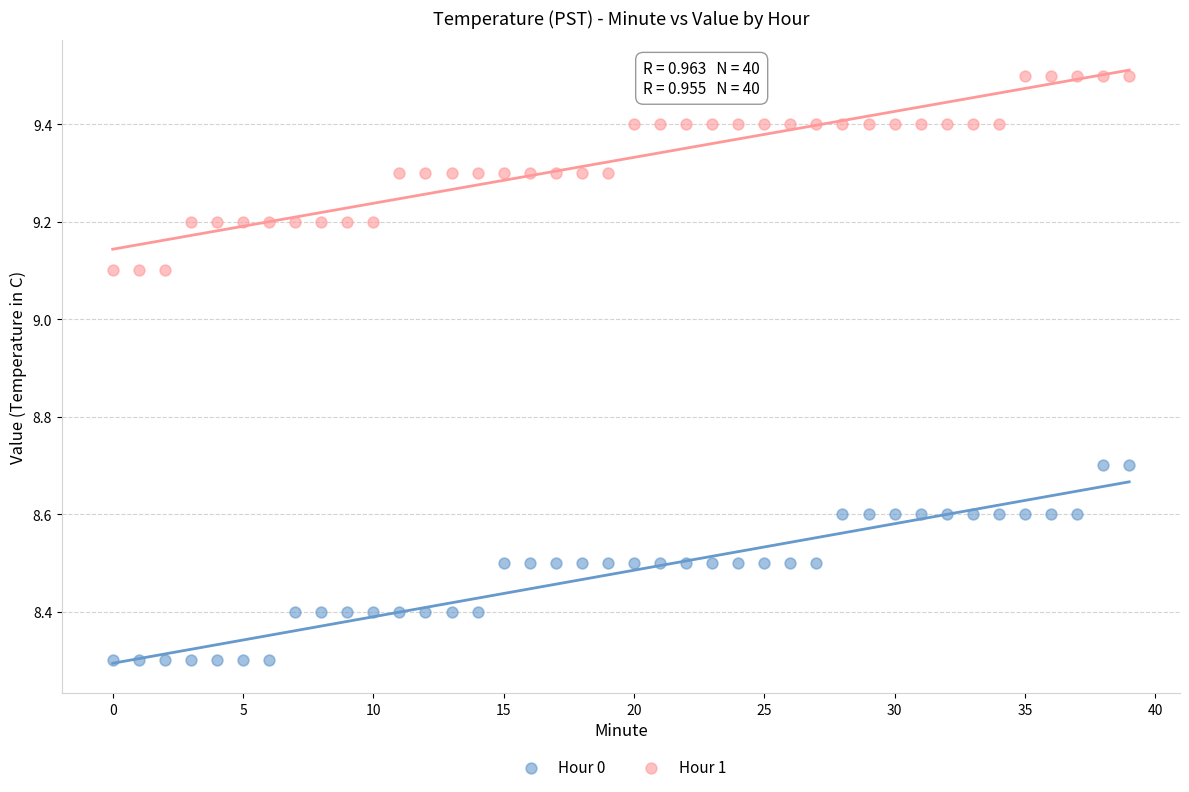

Which series reaches the minimum Y coordinate?

Hour 0